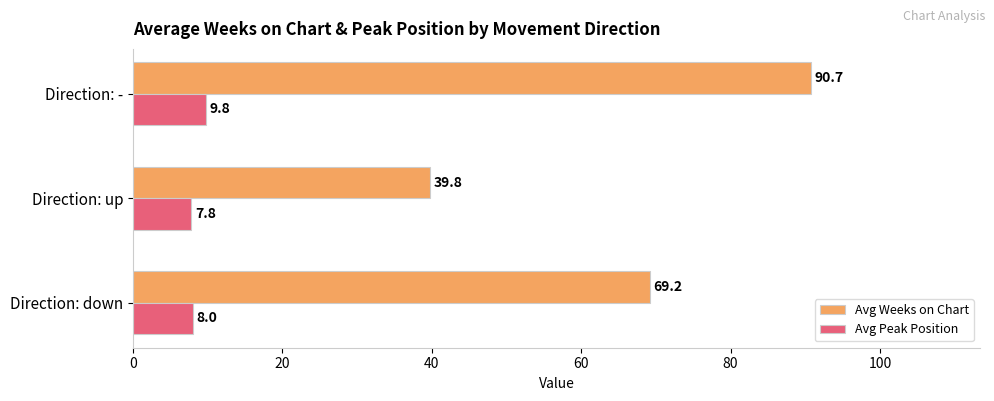

At which label is Avg Peak Position closest to 8?

Direction: down